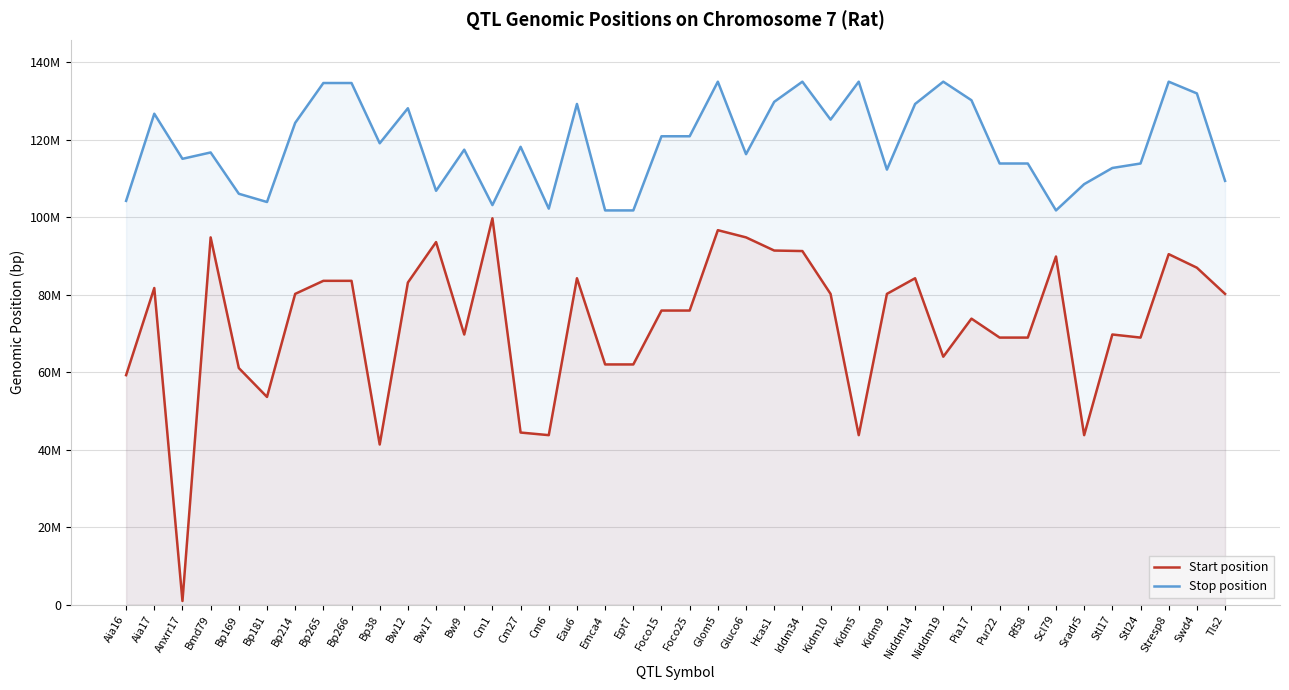

What is the total value across all series at Kidm10?

205442598